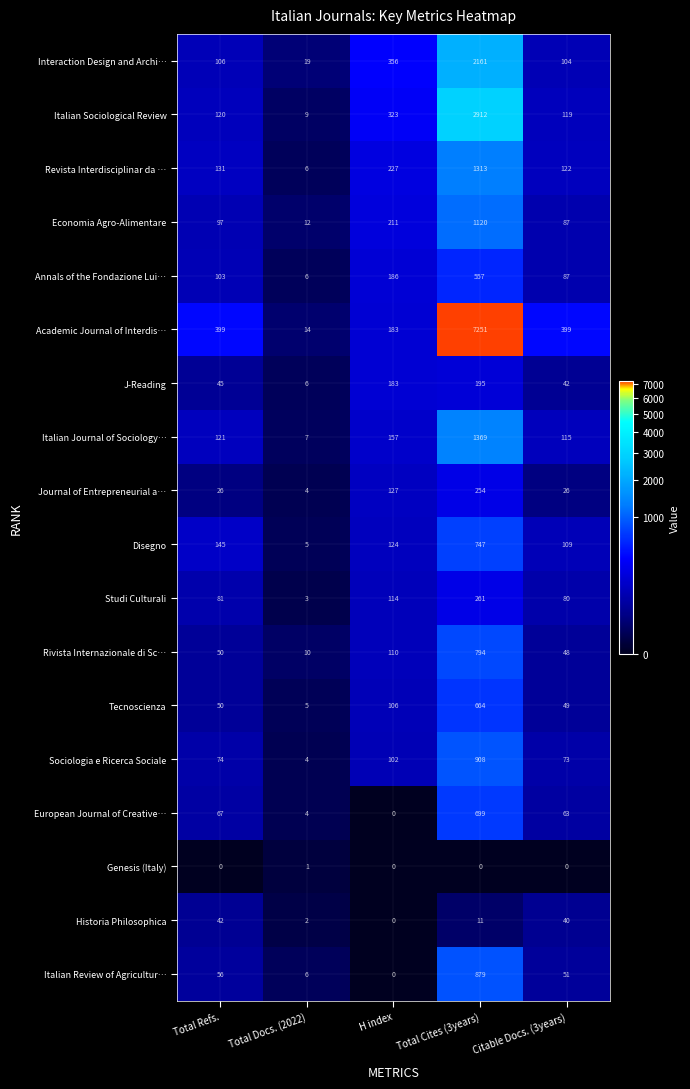

What is the spread (max minus min) of values at Total Refs.?

399